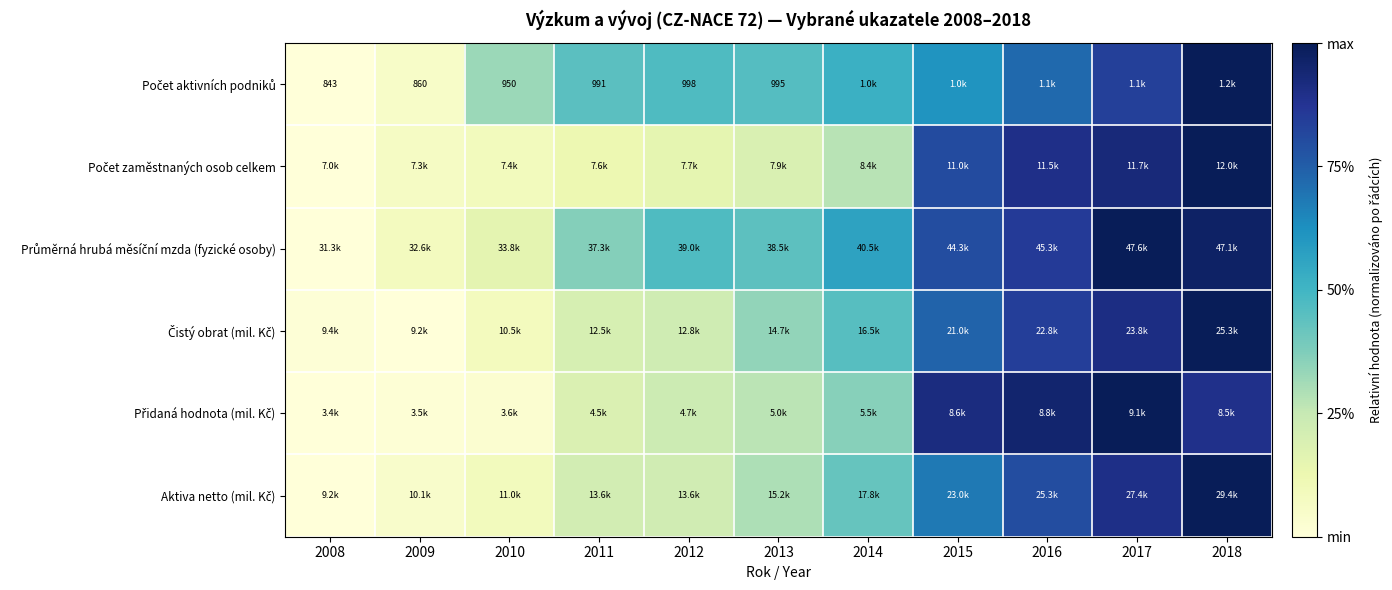

List the labels in order of Čistý obrat (mil. Kč) value, largest first.

2018, 2017, 2016, 2015, 2014, 2013, 2012, 2011, 2010, 2008, 2009